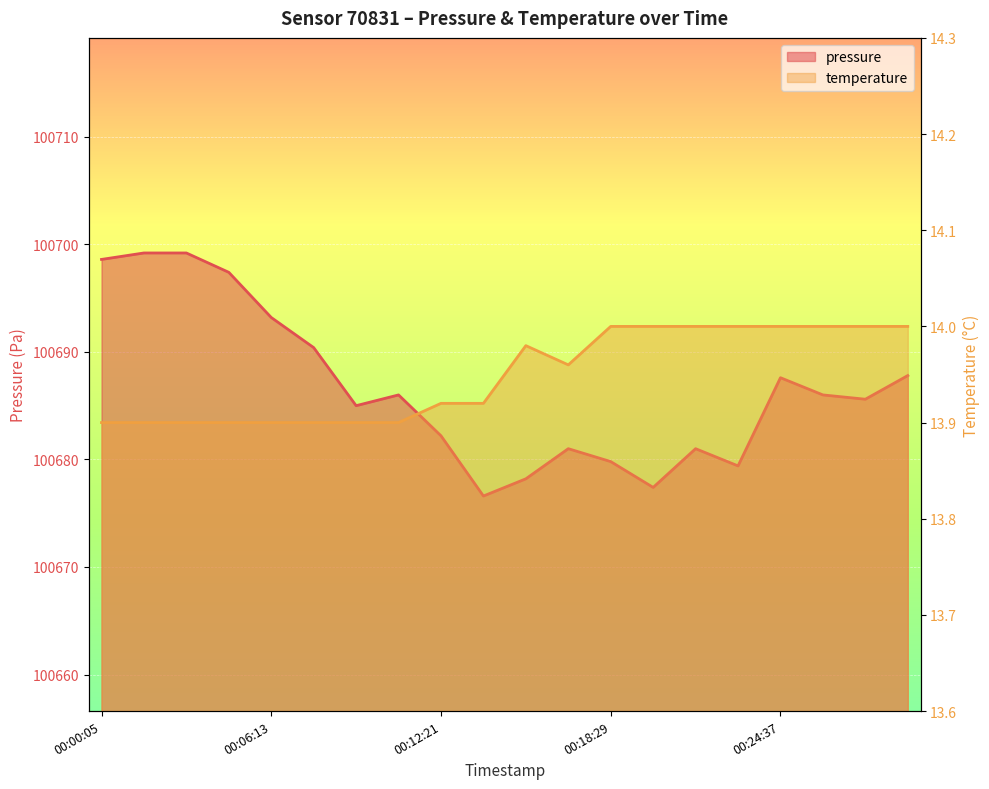

Is the value of pressure at 00:09:17 greater than the value of temperature at 00:24:37?

Yes